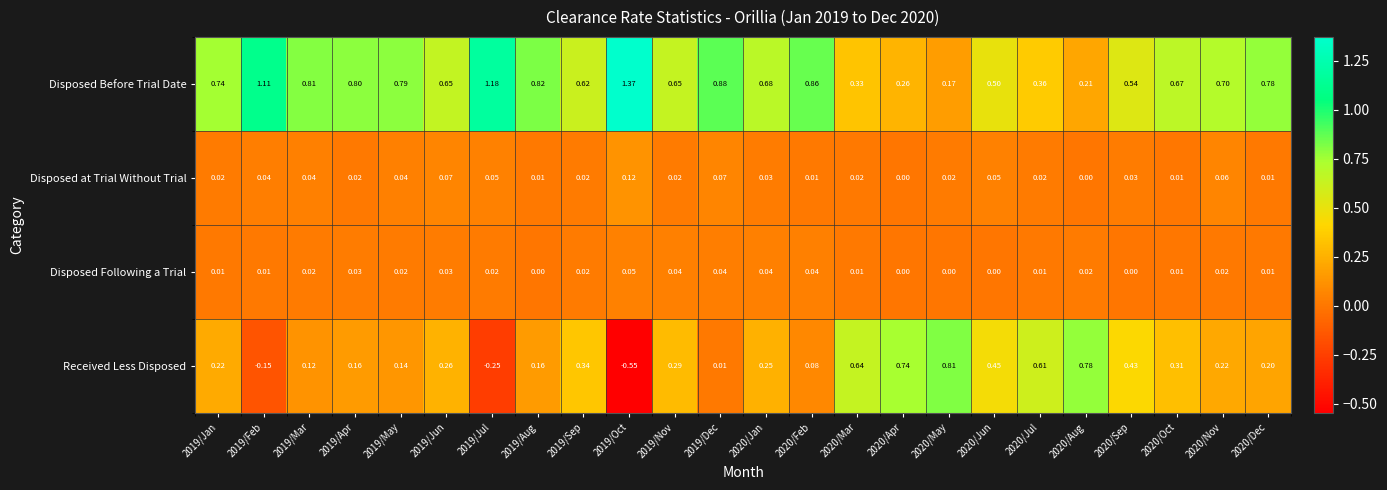

List the series in order of their peak value, highest first.

Disposed Before Trial Date, Received Less Disposed, Disposed at Trial Without Trial, Disposed Following a Trial